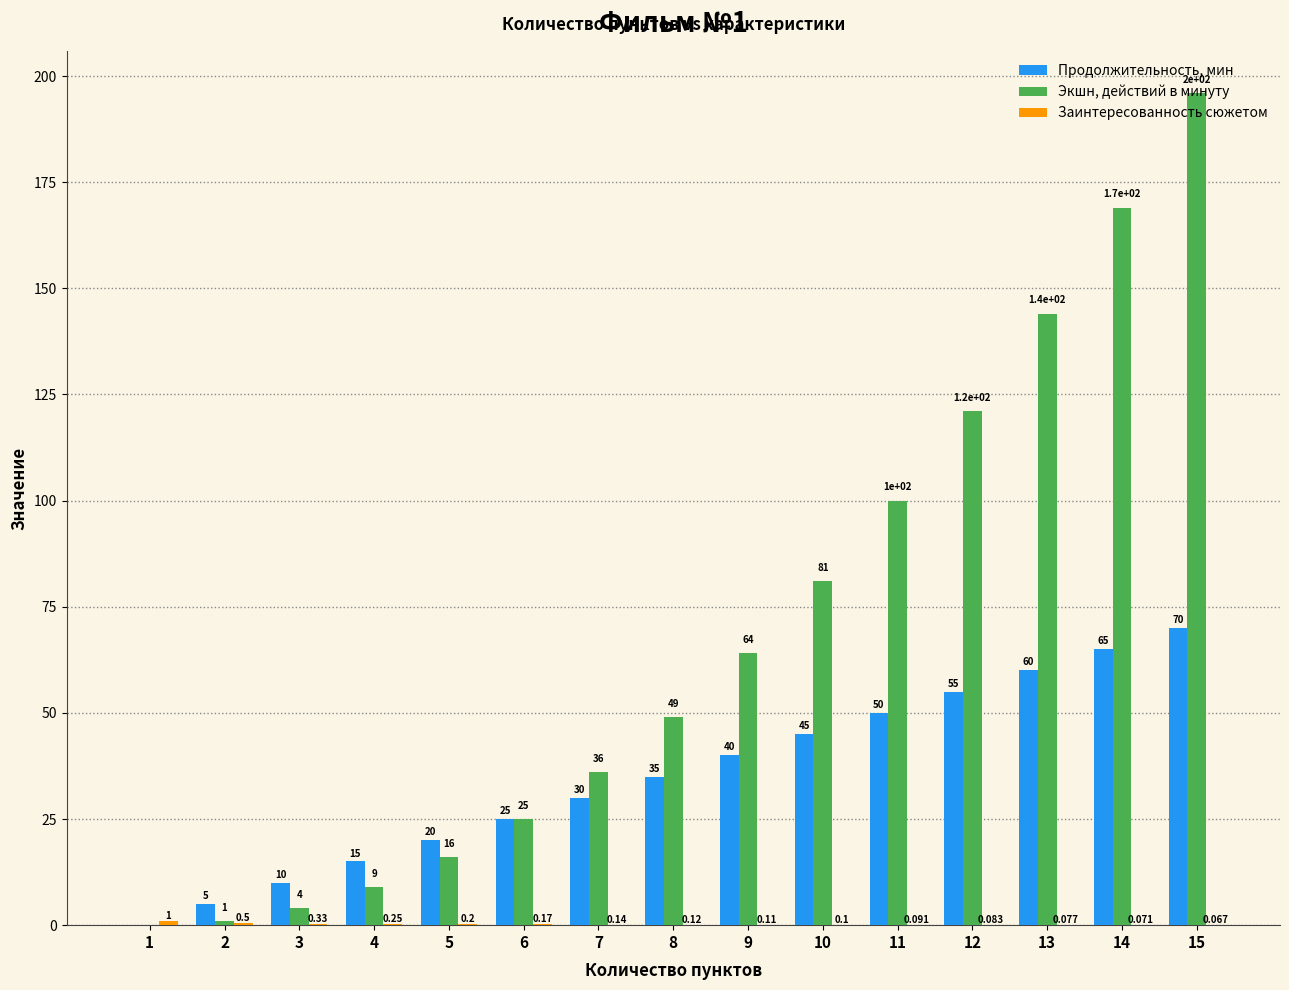

What is the sum of the Продолжительность, мин values at 5 and 10?

65.0